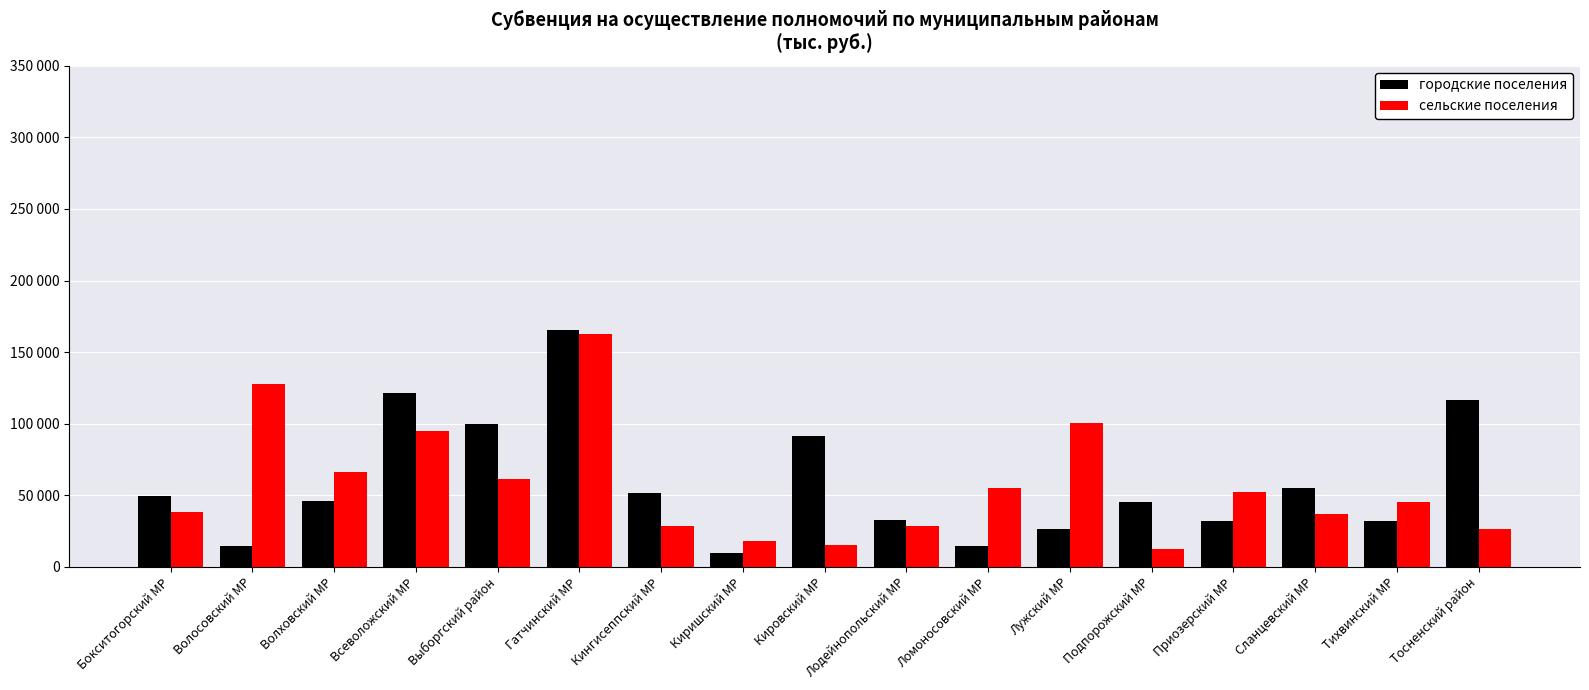

What is the difference between the maximum and minimum values in the городские поселения series?

155546.3